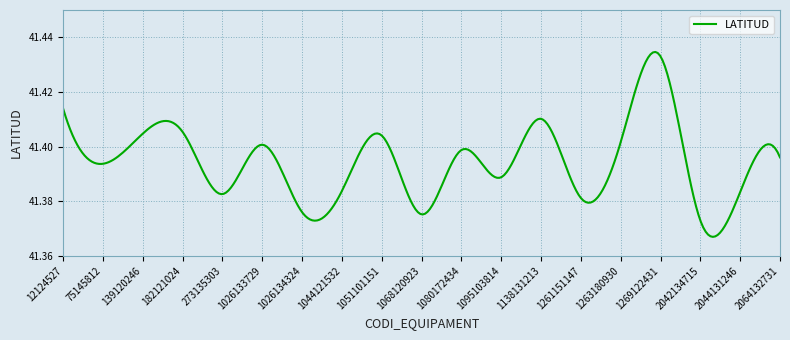

How many lines are shown in the chart?

1